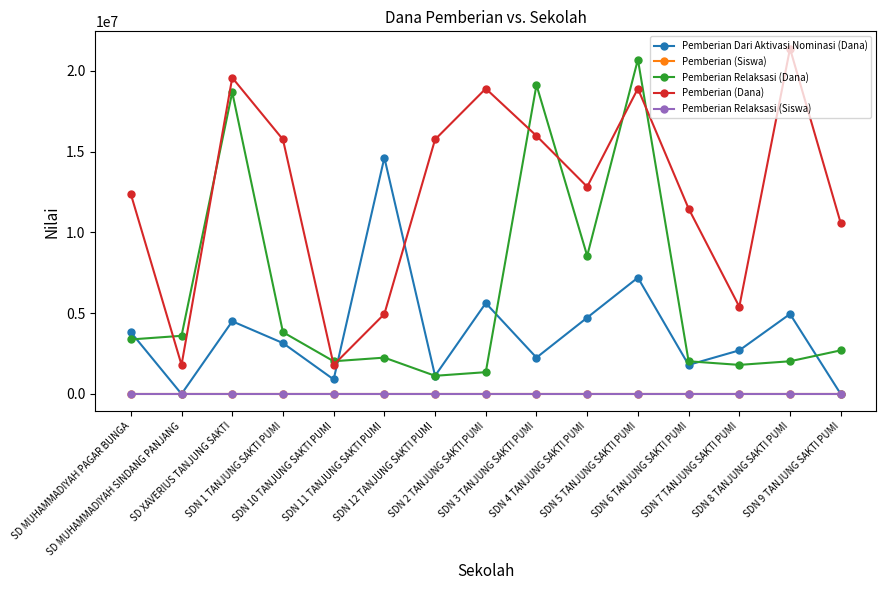

What is the difference between the Pemberian Relaksasi (Dana) values at SDN 8 TANJUNG SAKTI PUMI and SDN 9 TANJUNG SAKTI PUMI?

675000